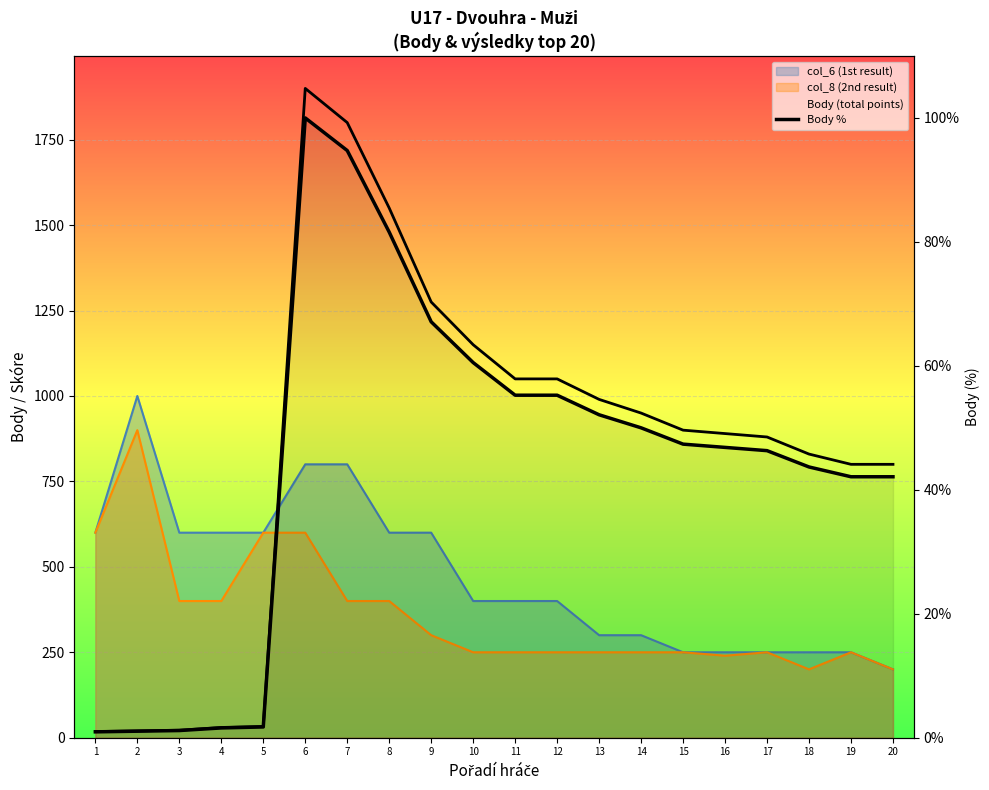

Which label corresponds to the largest value in the chart?

6